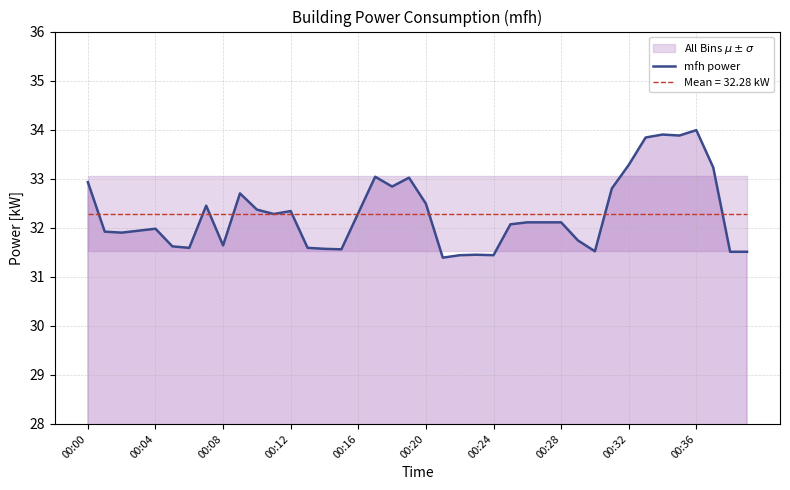

True or false: there are more than 0 points higher than both neighbors.

True